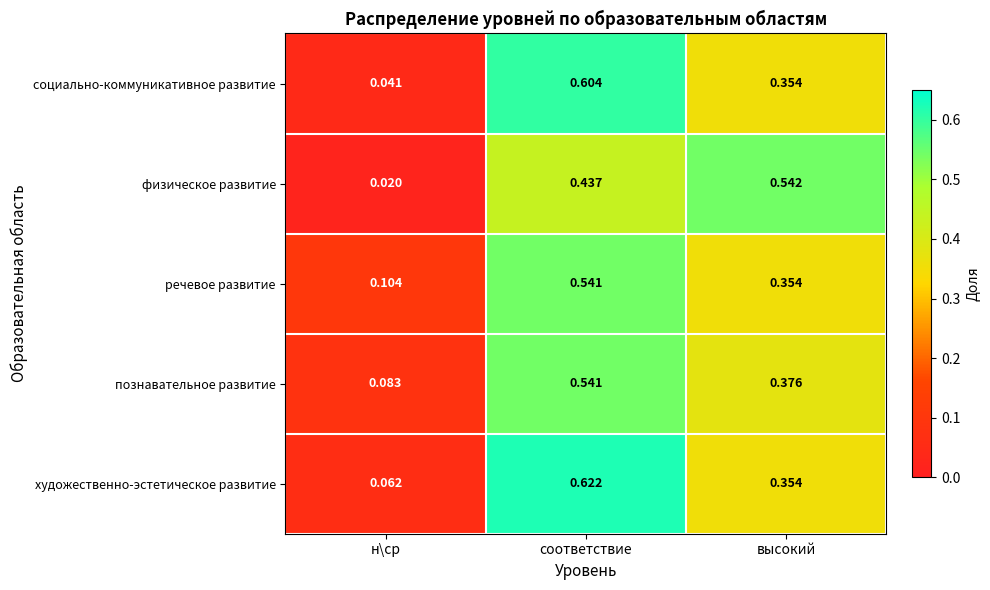

Rank the categories by художественно-эстетическое развитие value from lowest to highest.

н\ср, высокий, соответствие